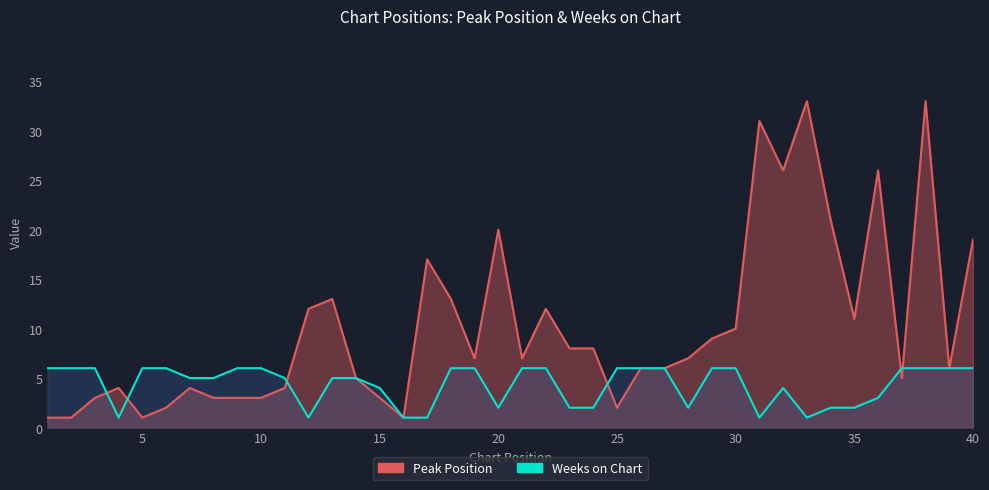

After their last crossing, which series has the higher values: Weeks on Chart or Peak Position?

Peak Position